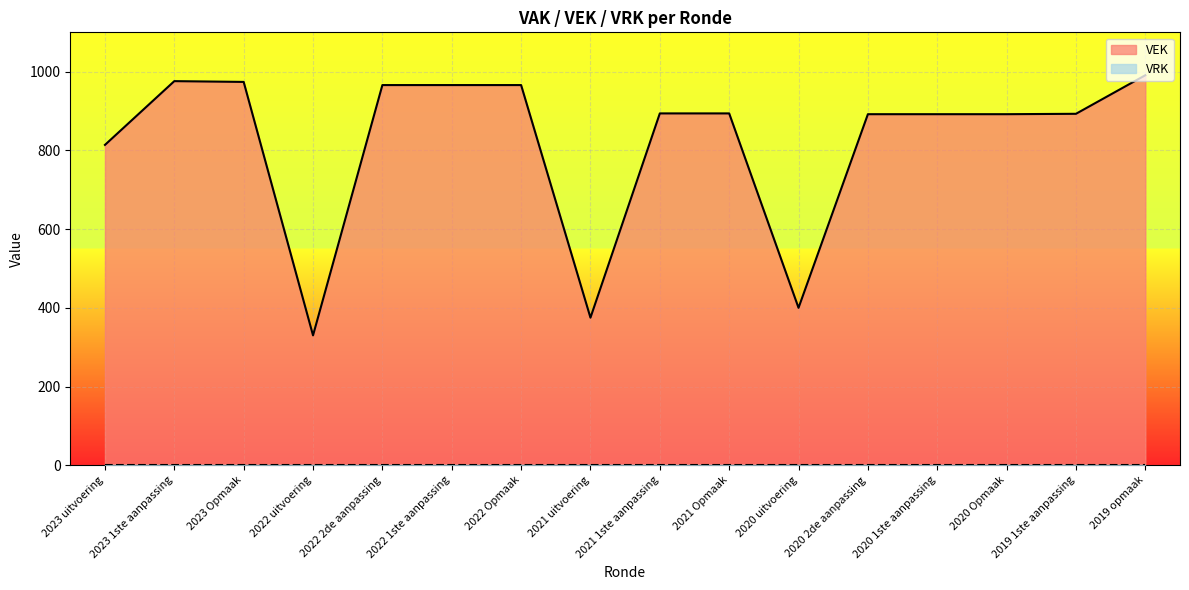

How many values are below 894?

8